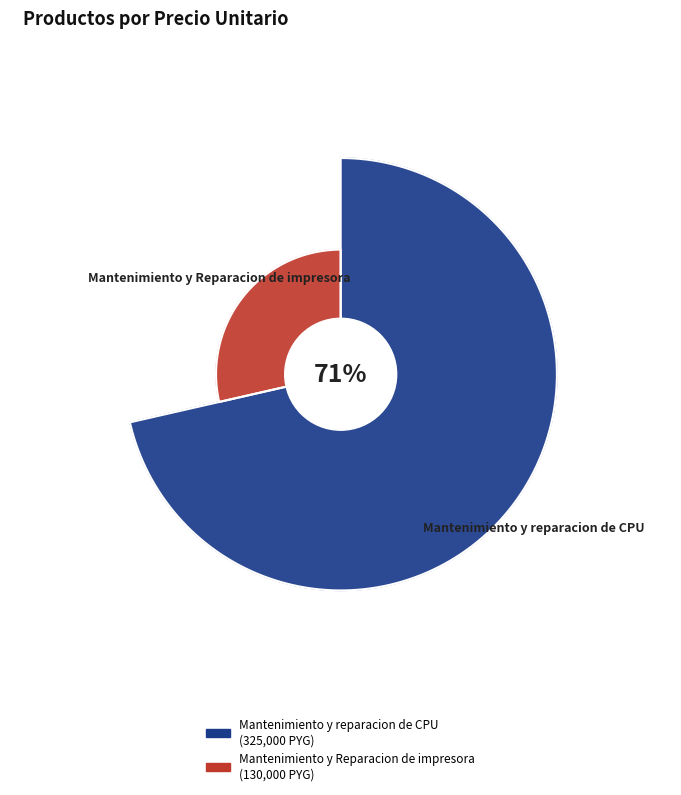

Does Mantenimiento y Reparacion de impresora represent more than half of the total?

No